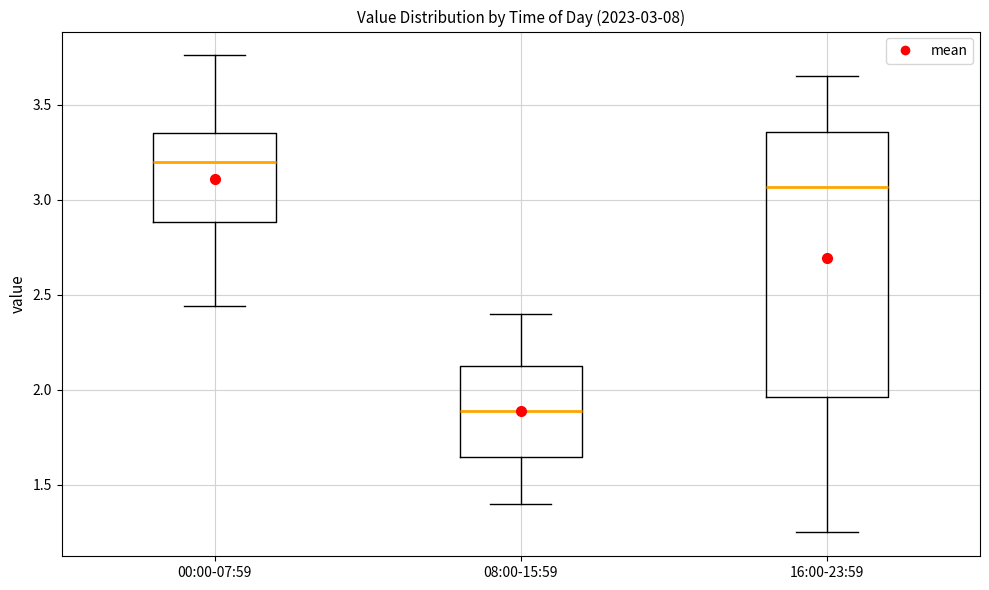

Which box's median line is the lowest?

08:00-15:59